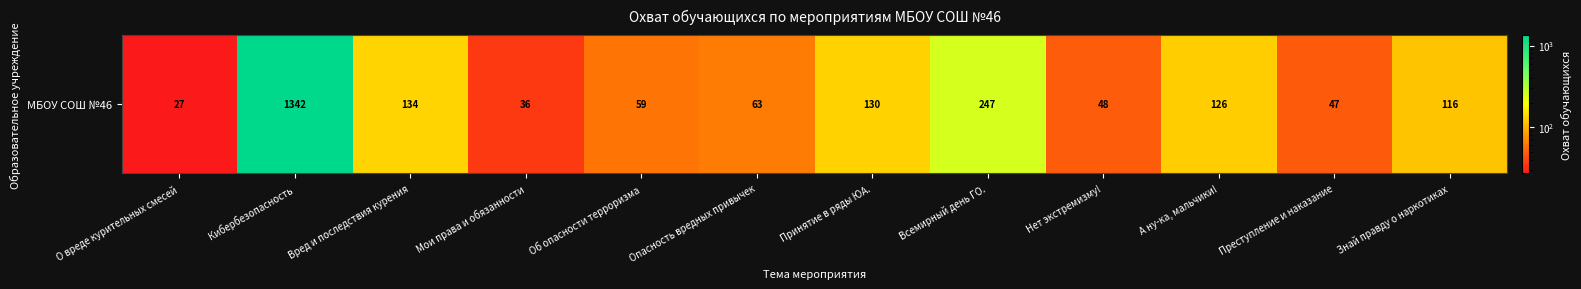

What is the minimum value shown in the chart?

27